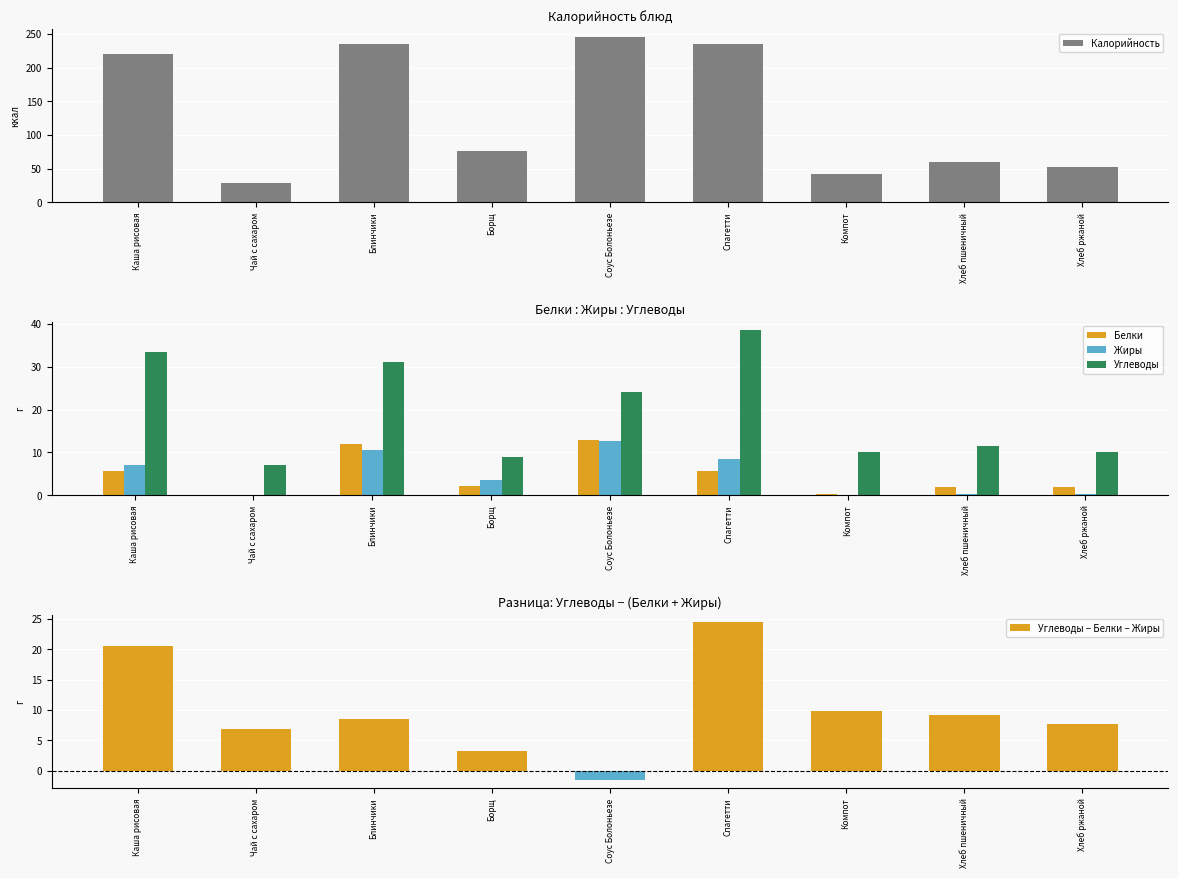

What are all the series names shown in the legend?

Калорийность, Белки, Жиры, Углеводы, Углеводы − Белки − Жиры